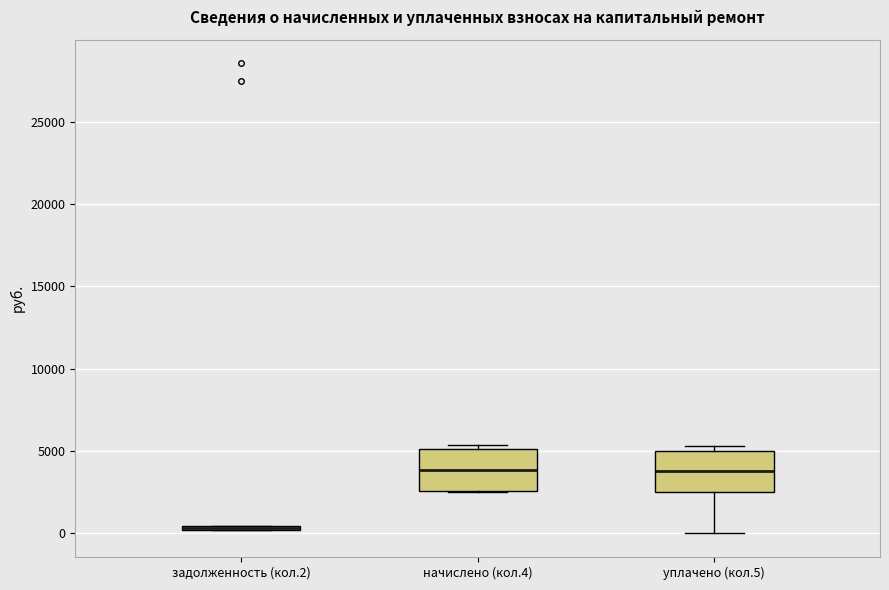

Where is the upper edge of the box for задолженность (кол.2) on the y-axis? The values are not printed on the chart, so give them approximately, as read against the axis.

500